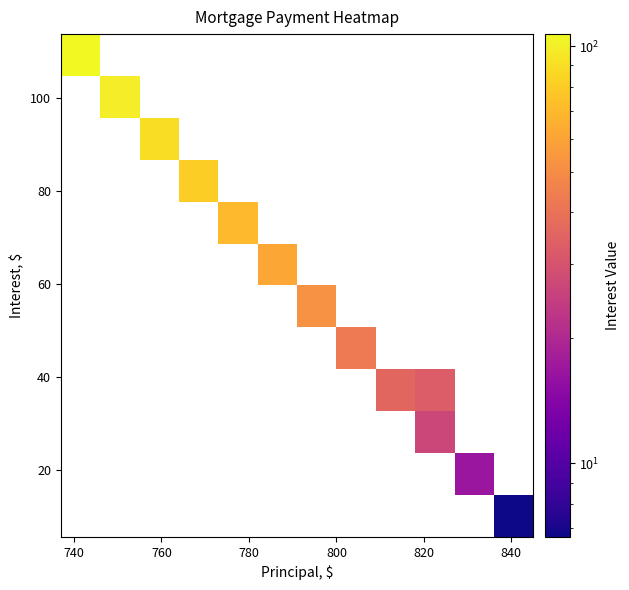

How many data points does each series have?

12